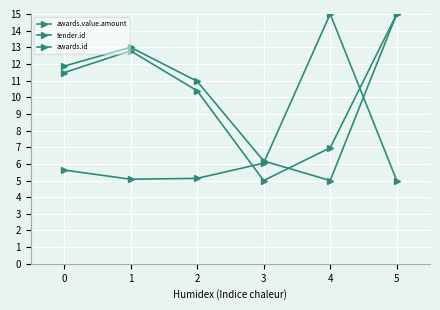

How many times do tender.id and awards.value.amount cross each other?

2